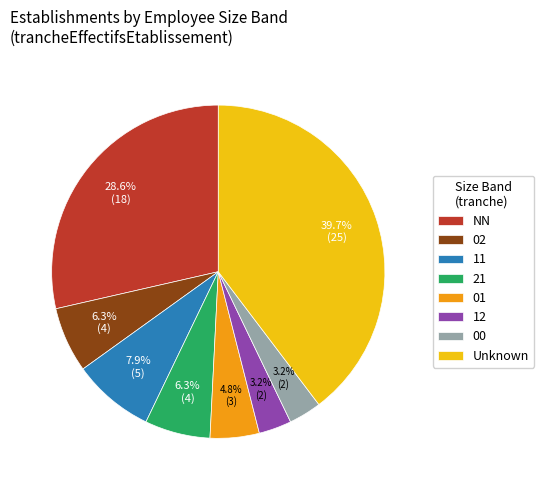

To the nearest percent, what percentage of the pie is 12?

3%